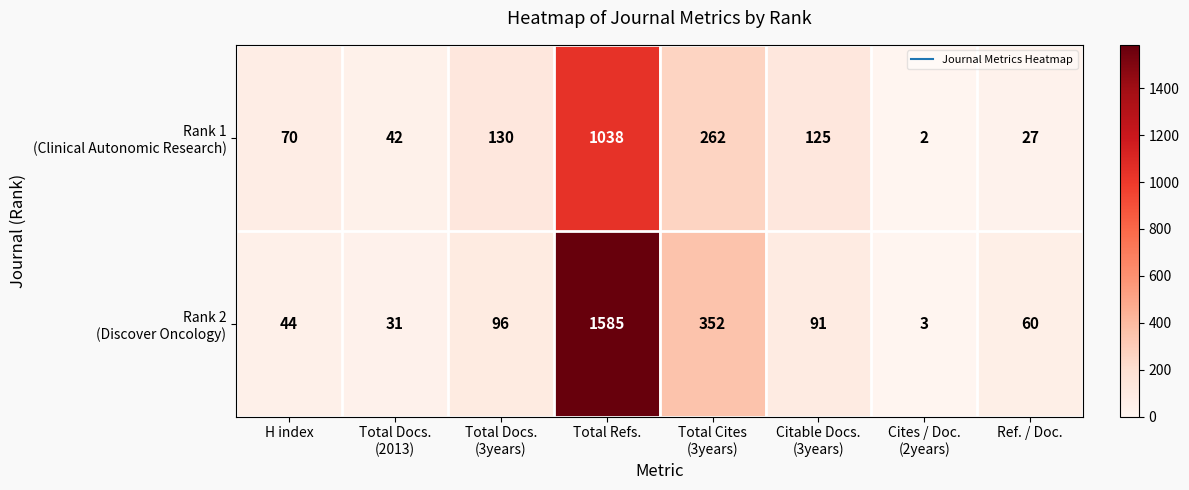

What is the spread (max minus min) of values at Total Docs.
(2013)?

11